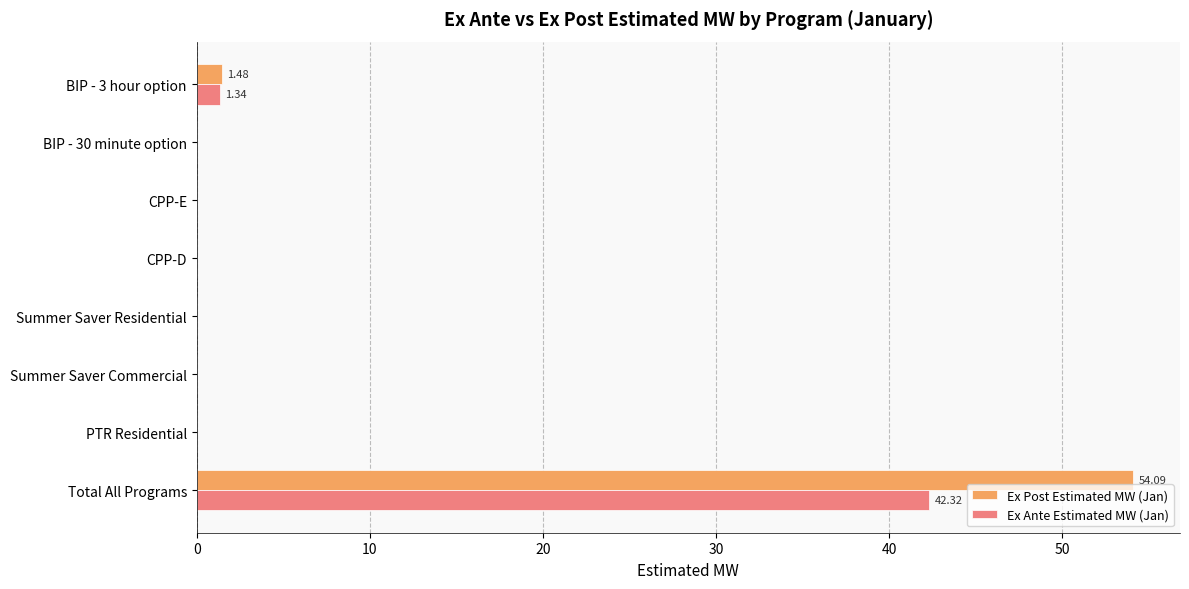

How many categories are shown in the chart?

8